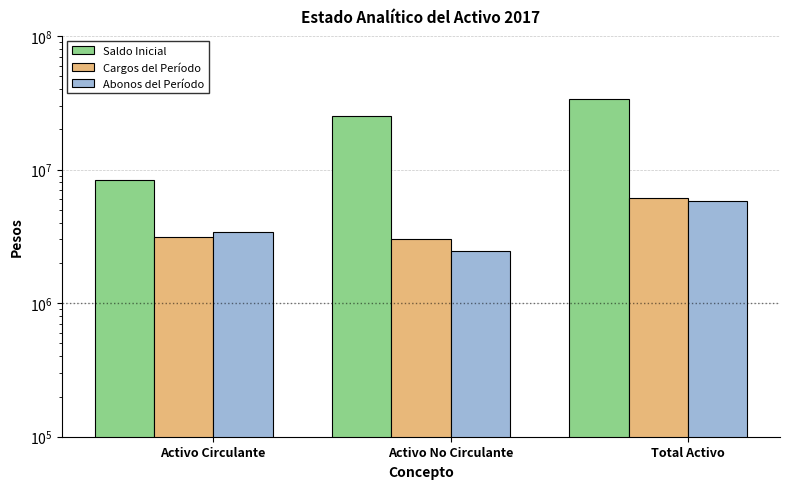

Is the value of Saldo Inicial at Total Activo greater than the value of Abonos del Período at Activo Circulante?

Yes